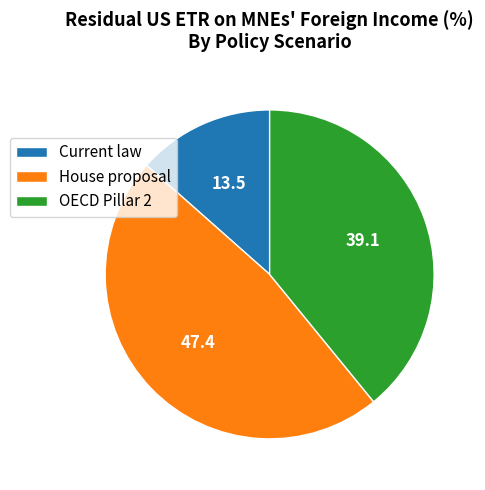

True or false: Current law accounts for 13% of the total.

True